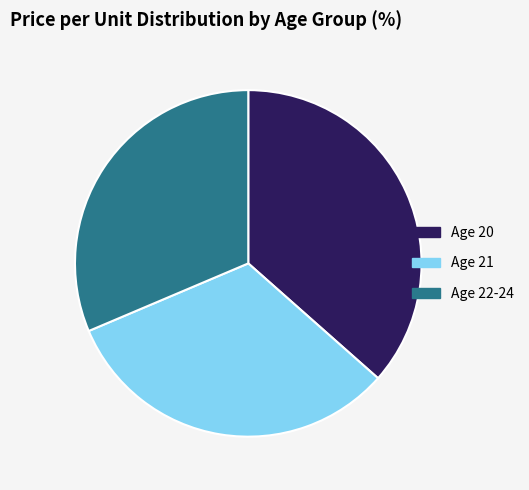

Approximately how many times larger is the value at Age 21 compared to Age 20?

0.9